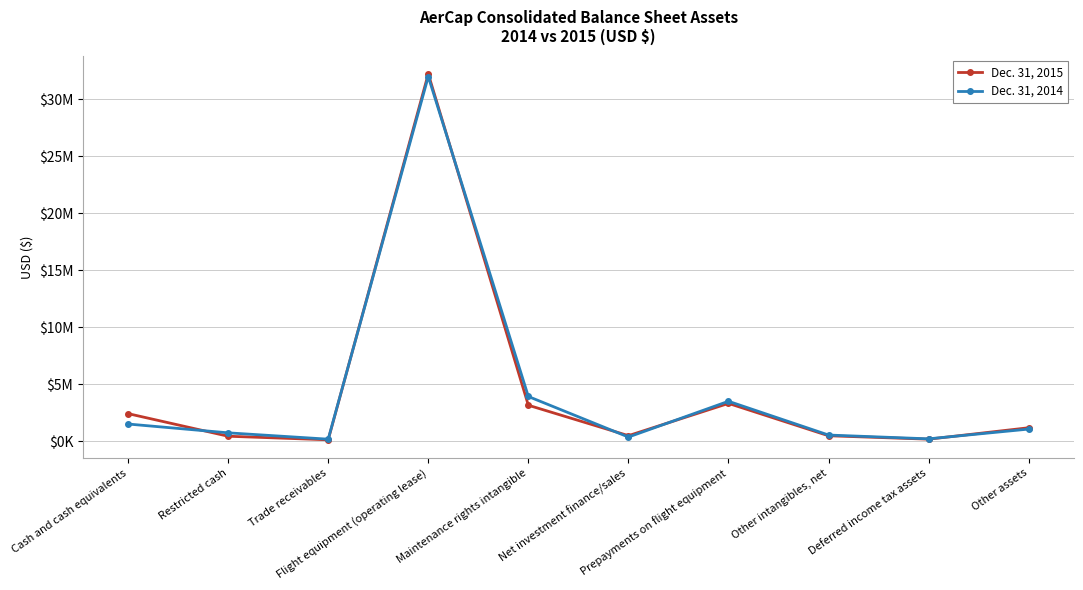

Reading right to left, transcribe all the data shown in this chart.

Dec. 31, 2015: 1163723	161193	461006	3300426	469198	3139045	32219494	106794	419447	2403098
Dec. 31, 2014: 1047092	190029	523709	3486514	347091	3906026	31984668	160412	717388	1490369